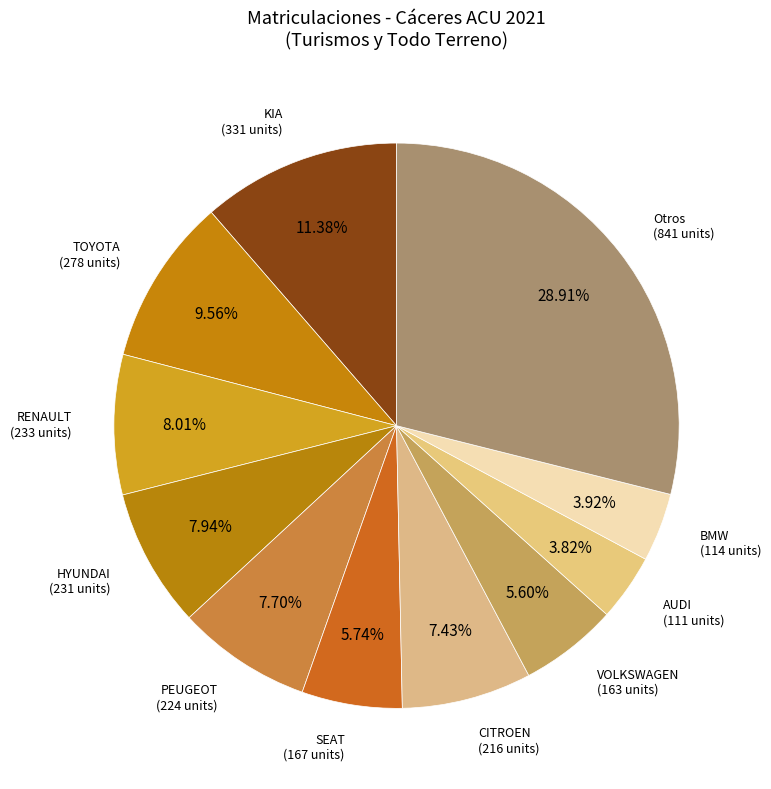

Count the number of slices in the pie.

11